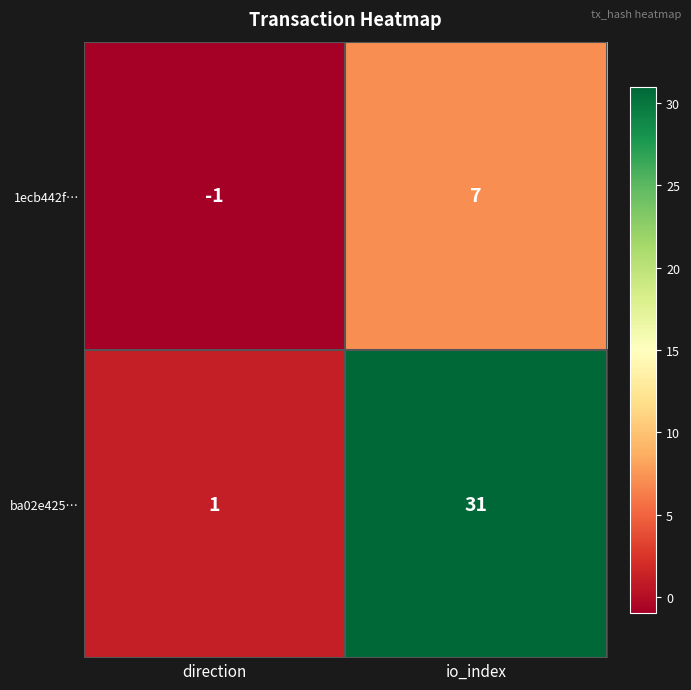

Which series has the widest spread of values?

ba02e425…